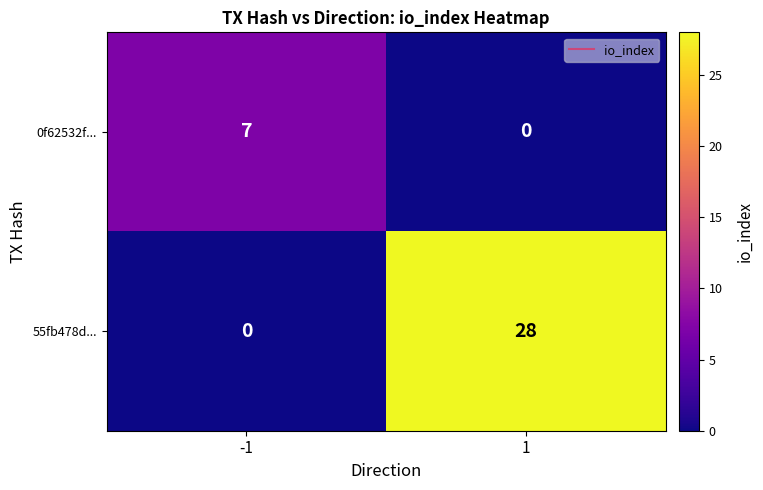

True or false: 55fb478d... has a value of 18 at 1.

False